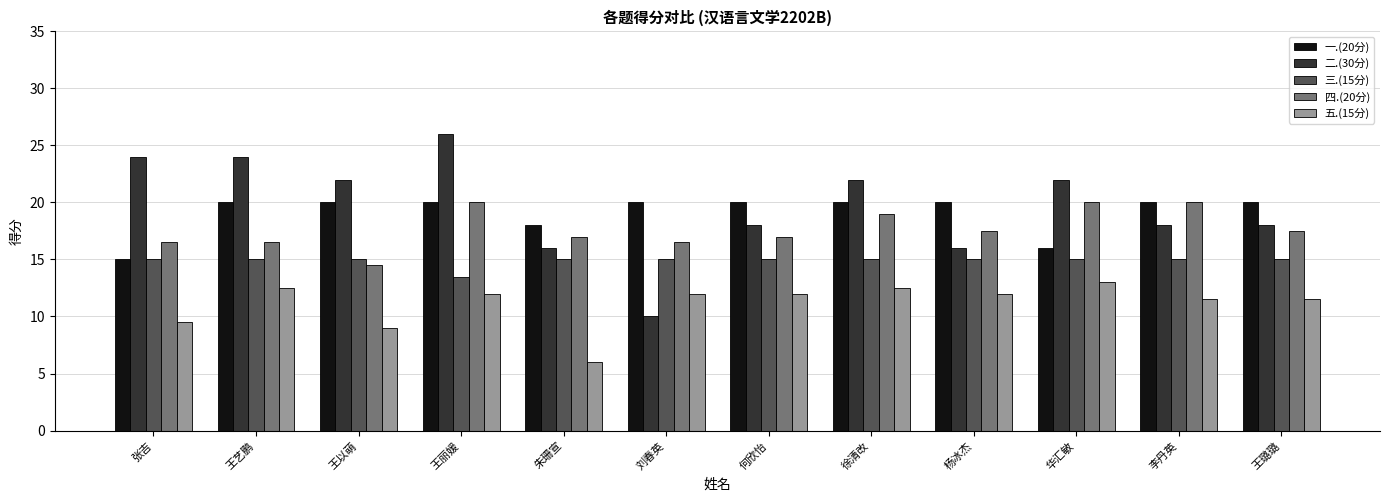

What is the value of the 一.(20分) bar at the 7th from the left?

20.0